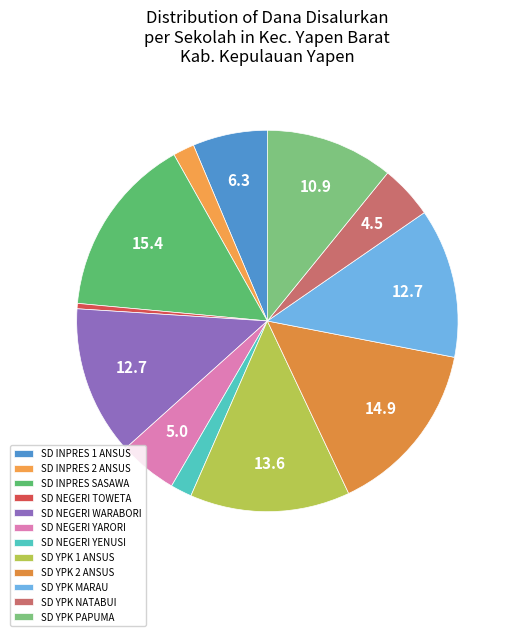

To the nearest percent, what is the combined percentage of SD YPK 2 ANSUS and SD YPK MARAU?

28%